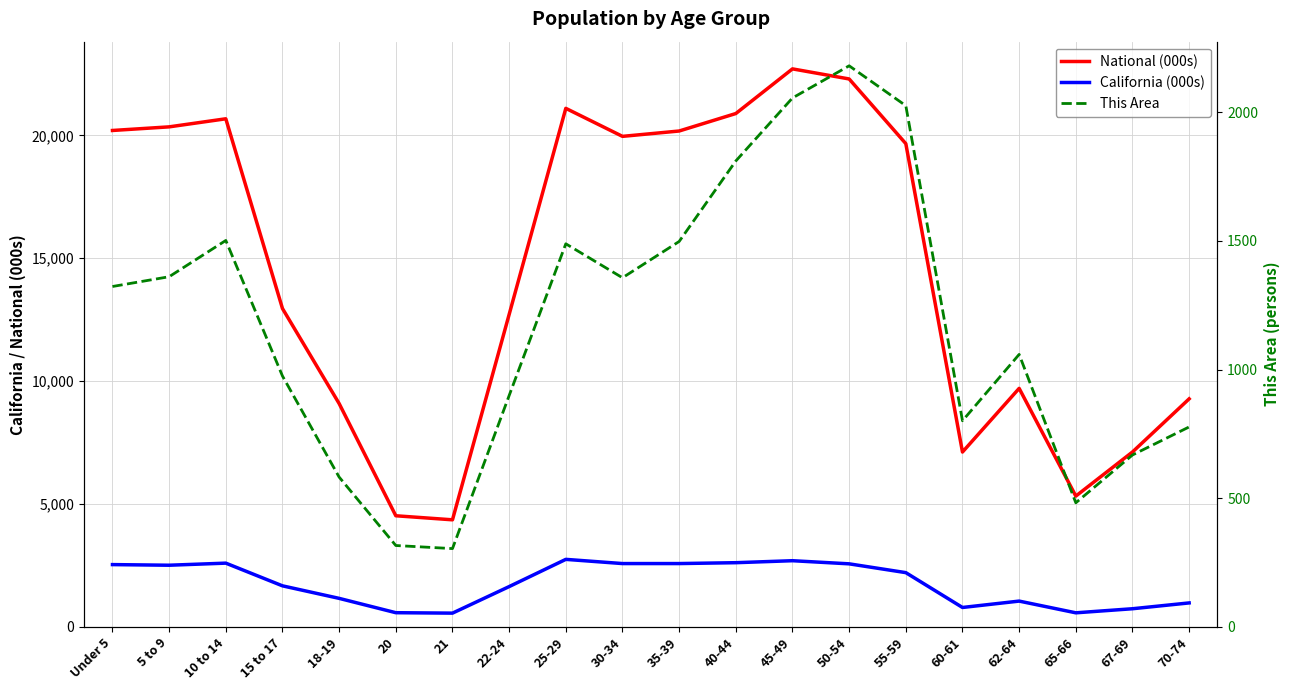

In This Area, how many points are higher than both neighbors (excluding endpoints)?

4